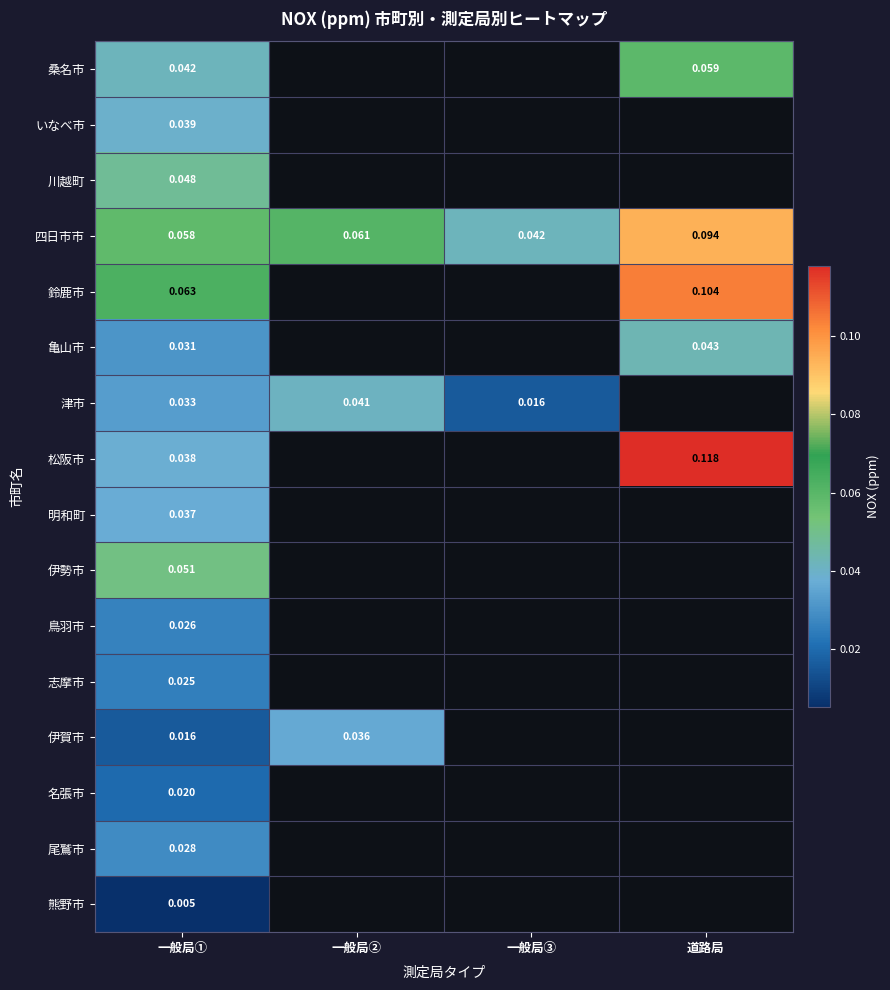

Is the value of 津市 at 一般局② greater than the value of 四日市市 at 道路局?

No